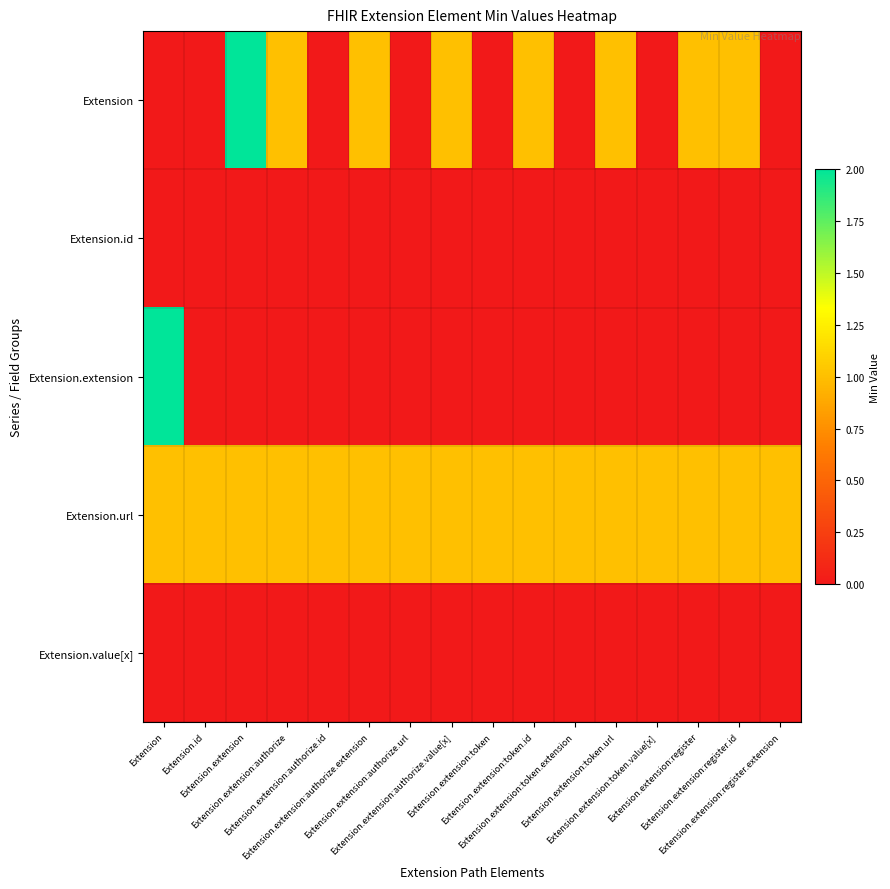

Between Extension.extension:authorize.id and Extension.extension:token, which series saw the biggest shift?

Extension